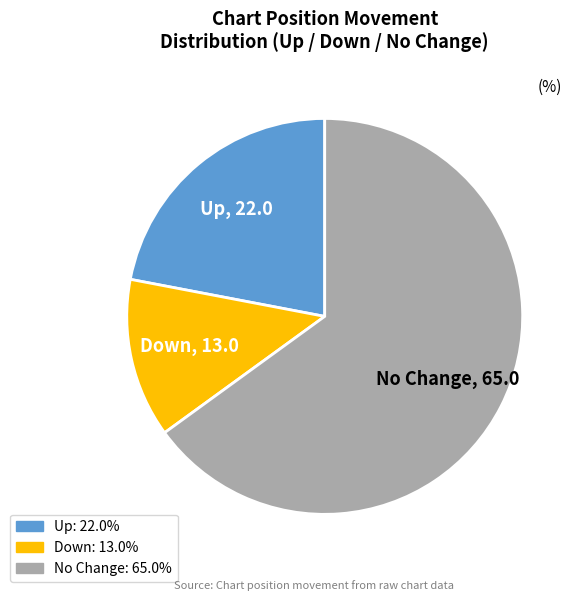

Is there a majority slice in this chart?

Yes